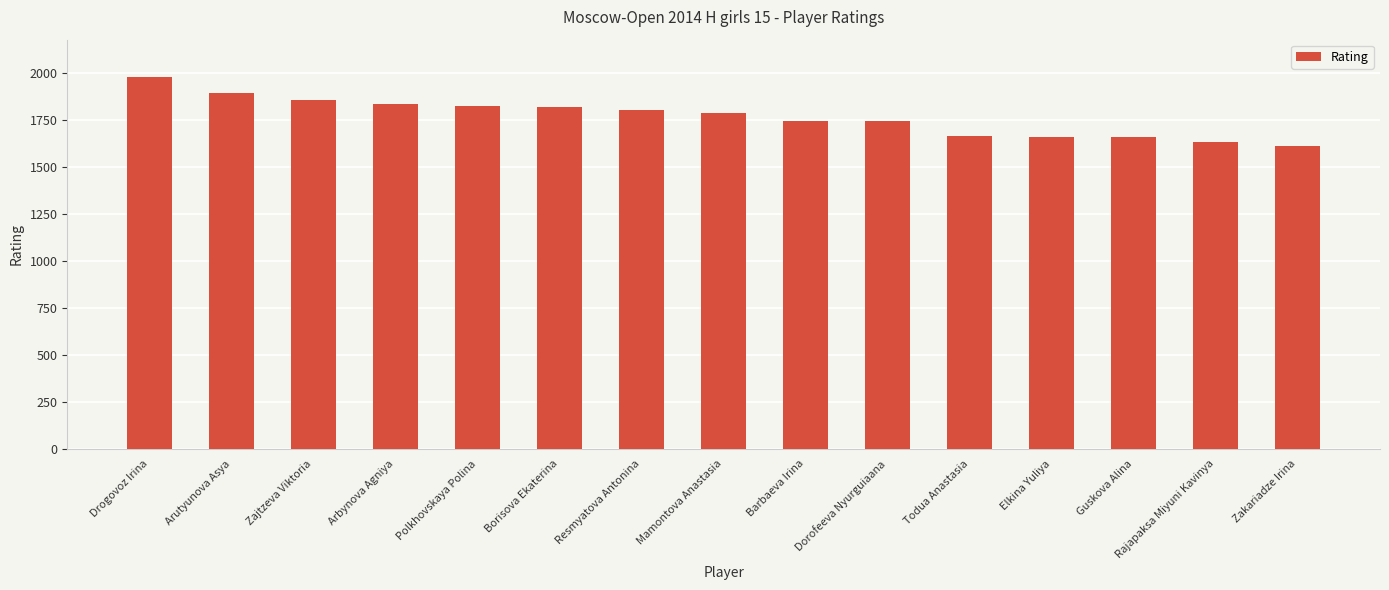

What is the minimum value shown in the chart?

1611